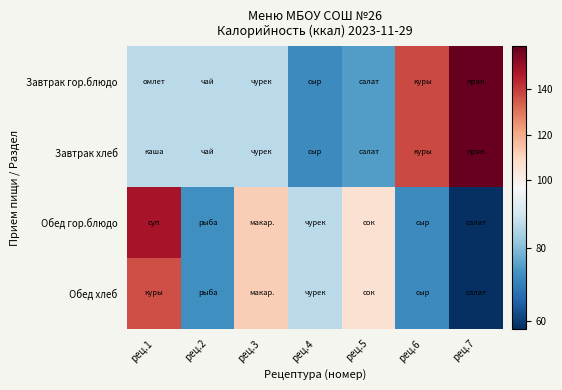

Which series has the widest spread of values?

Обед гор.блюдо